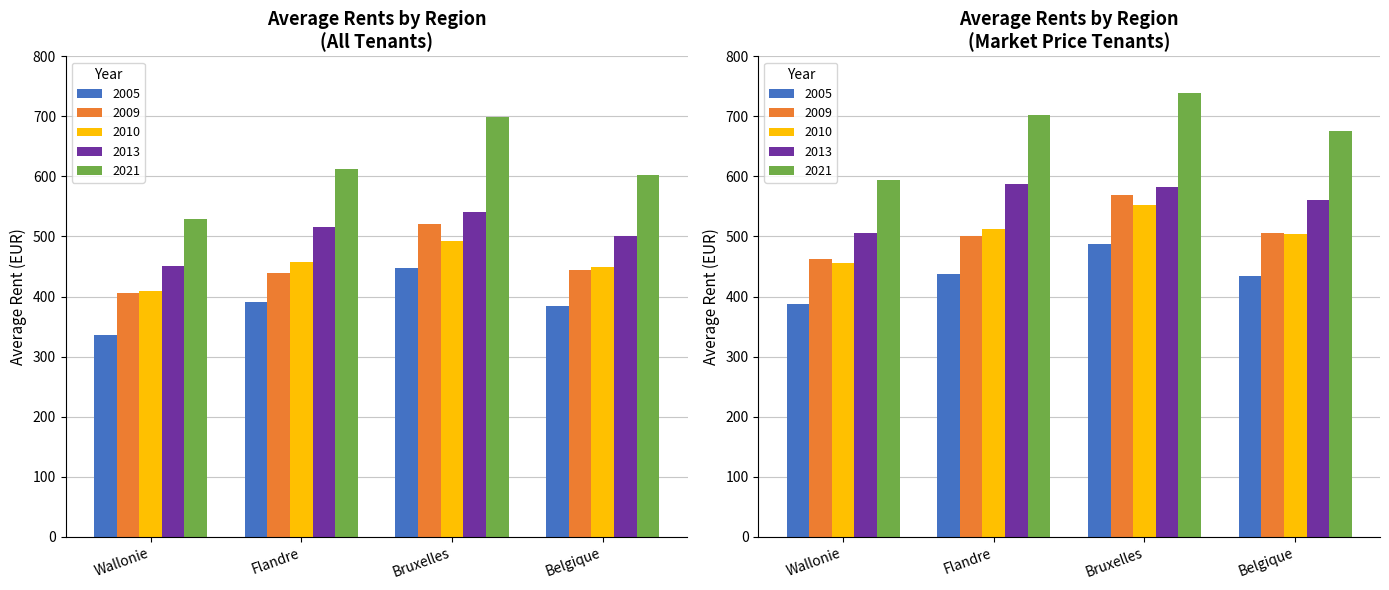

What is the difference between the 2013 values at Wallonie and Flandre?

64